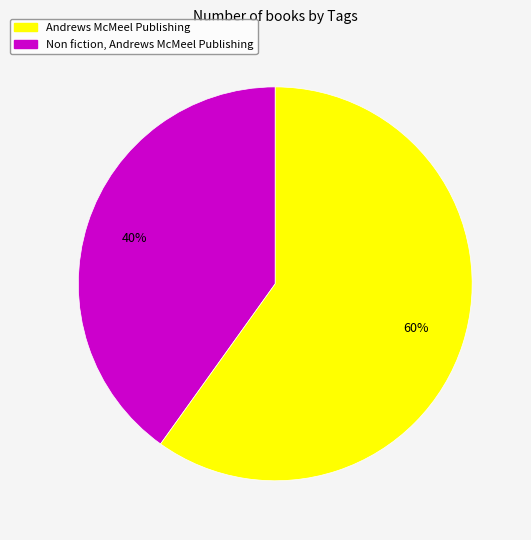

Is there any slice that represents more than half of the pie?

Yes